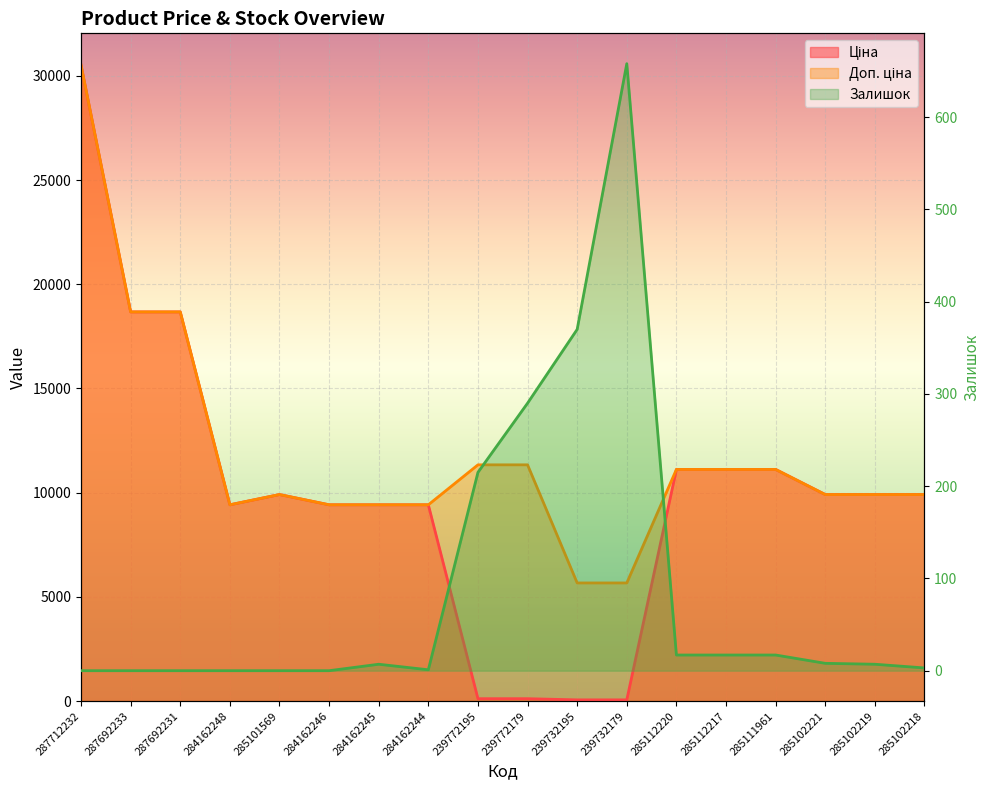

What is the difference between the Доп. ціна values at 285102219 and 239772179?

1425.5